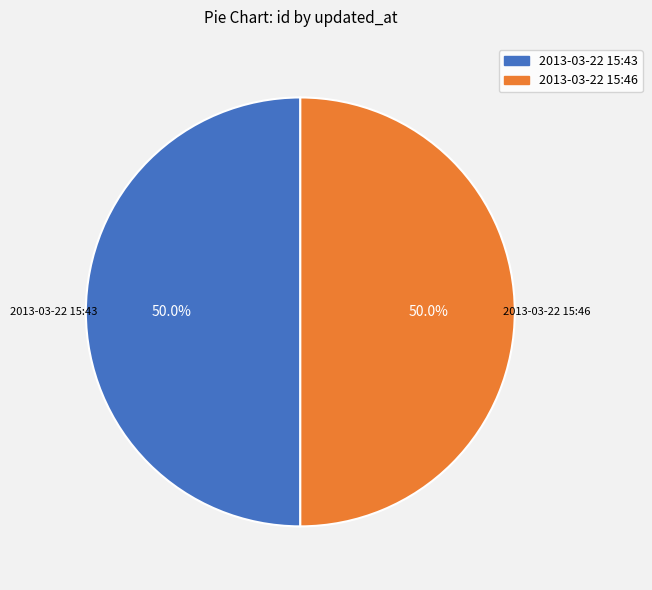

Do 2013-03-22 15:43 and 2013-03-22 15:46 together represent more than half of the pie?

Yes